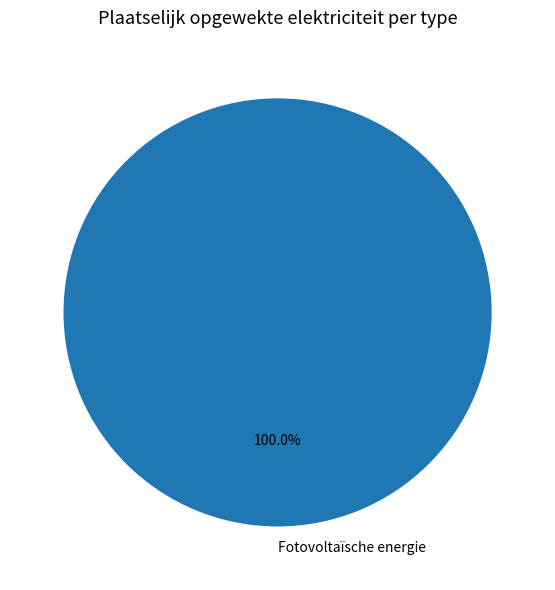

Does any single category account for the majority?

Yes